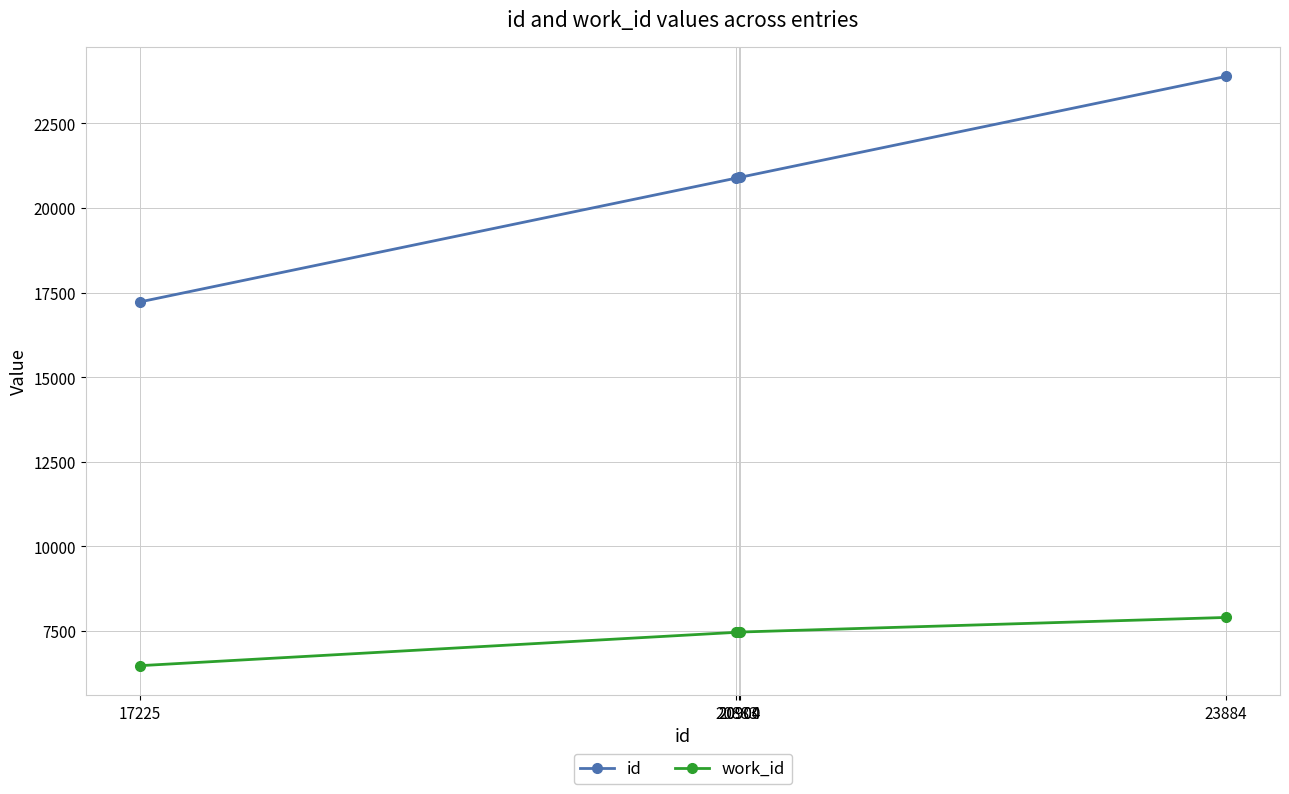

What is the minimum value shown in the chart?

6478